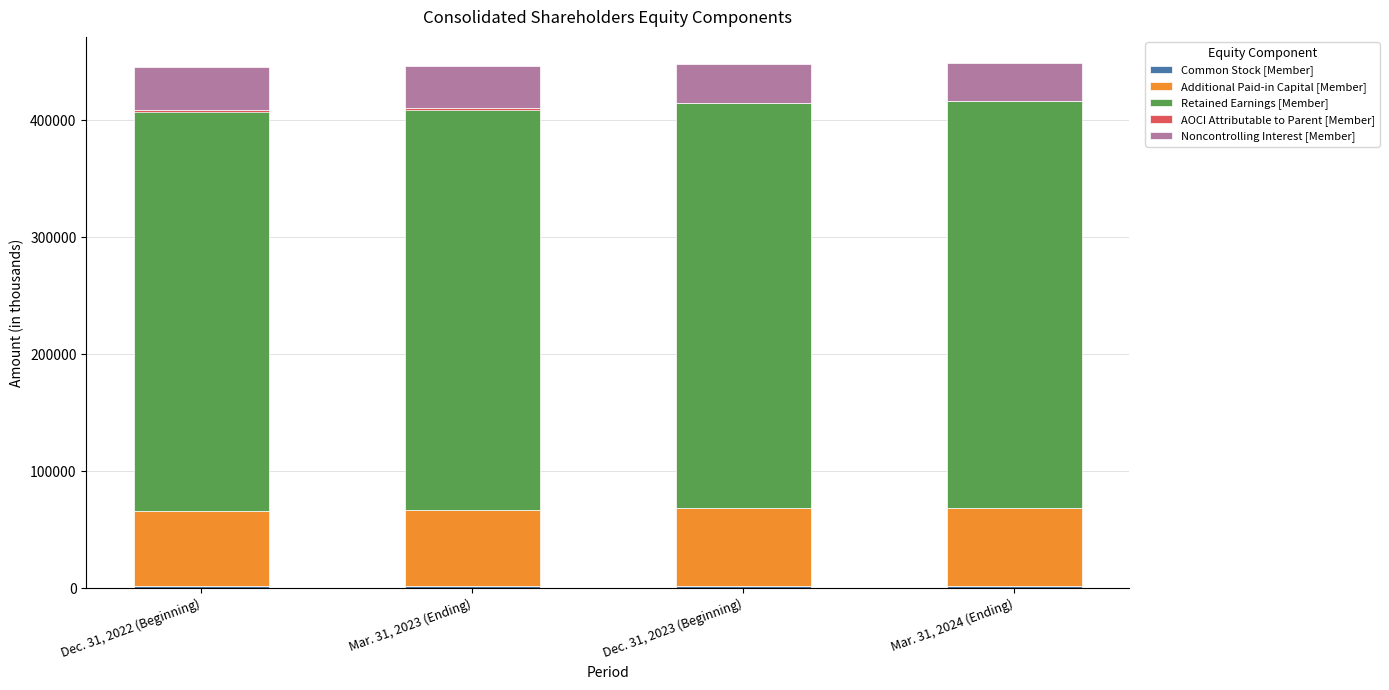

True or false: Common Stock [Member] has a value of 3159 at Mar. 31, 2024 (Ending).

False